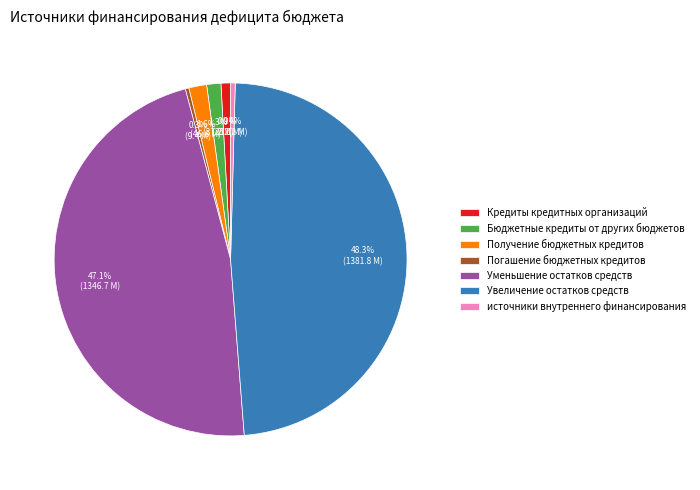

Count the number of slices in the pie.

7